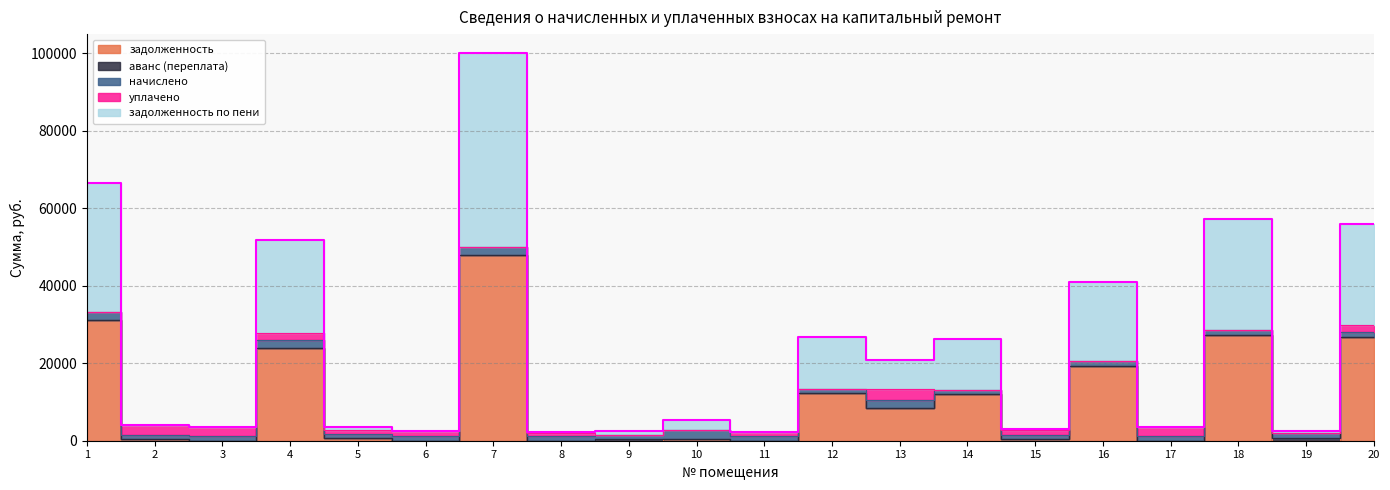

In задолженность, how many points are lower than both neighbors (excluding endpoints)?

8